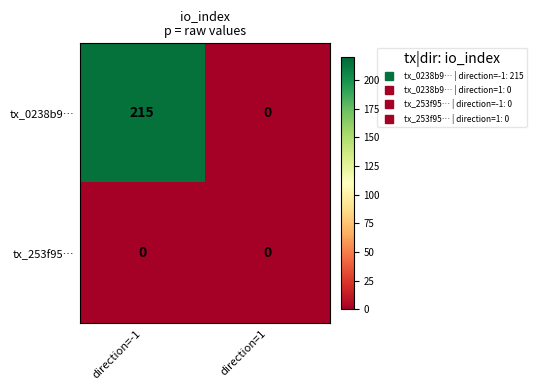

Reading left to right, what are all the values shown in this chart?

tx_0238b9…: 215	0
tx_253f95…: 0	0